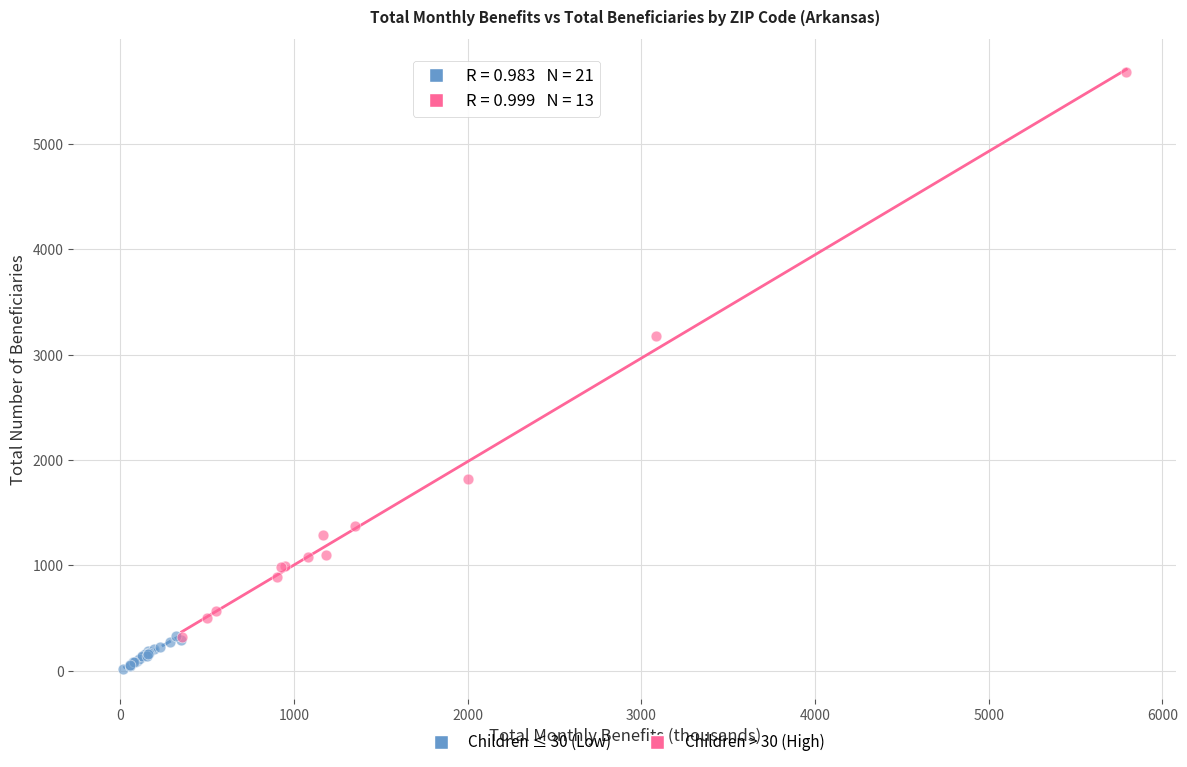

Which series reaches the minimum Y coordinate?

Children ≤ 30 (Low)